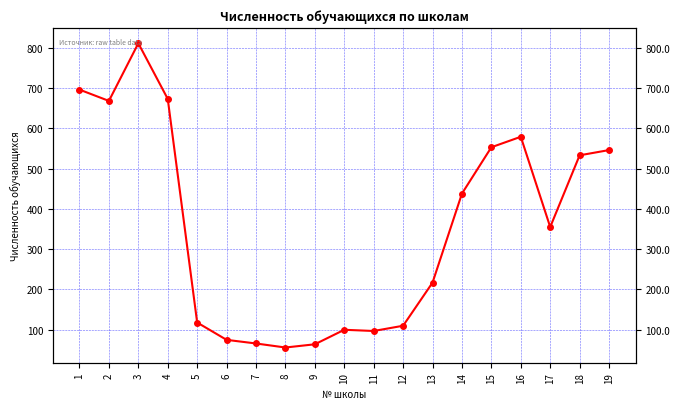

The chart shows a value of 325 at 16. True or false?

False